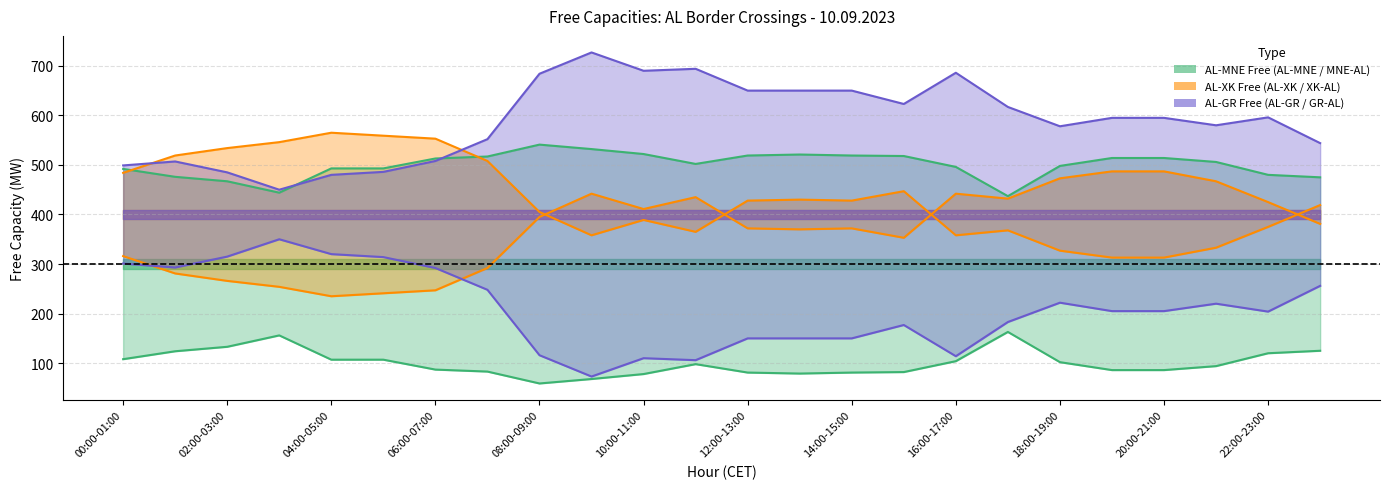

Rank the categories by AL-GR Free (GR-AL) value from highest to lowest.

03:00-04:00, 04:00-05:00, 02:00-03:00, 05:00-06:00, 00:00-01:00, 01:00-02:00, 06:00-07:00, 23:00-00:00, 07:00-08:00, 18:00-19:00, 21:00-22:00, 19:00-20:00, 20:00-21:00, 22:00-23:00, 17:00-18:00, 15:00-16:00, 12:00-13:00, 13:00-14:00, 14:00-15:00, 08:00-09:00, 16:00-17:00, 10:00-11:00, 11:00-12:00, 09:00-10:00